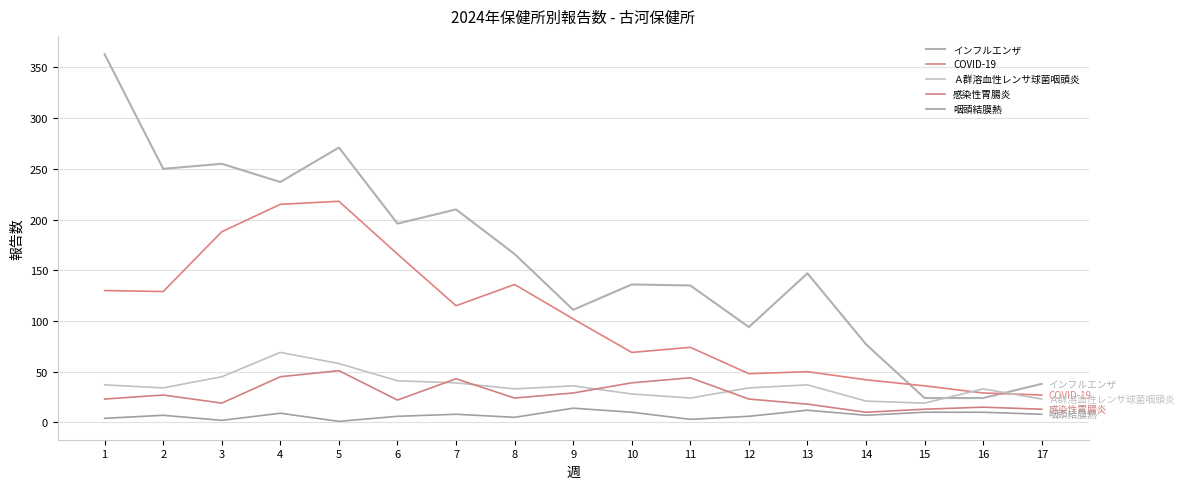

How many values in the COVID-19 series are below 102?

8